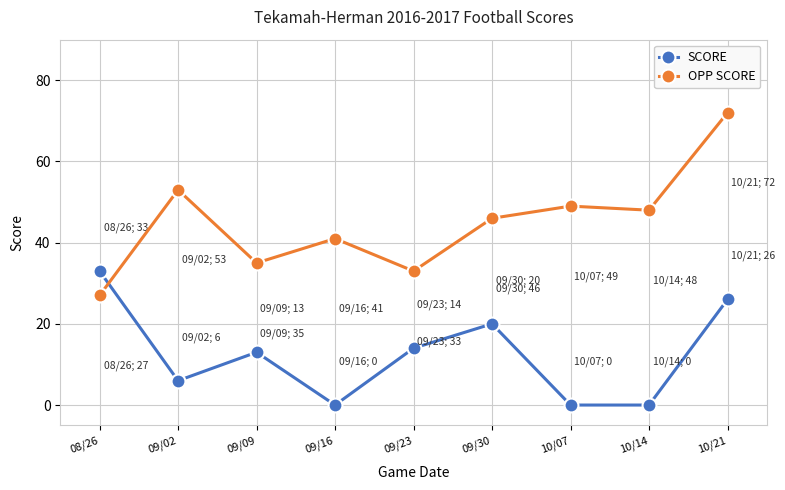

What is the total value across all series at 10/21?

98